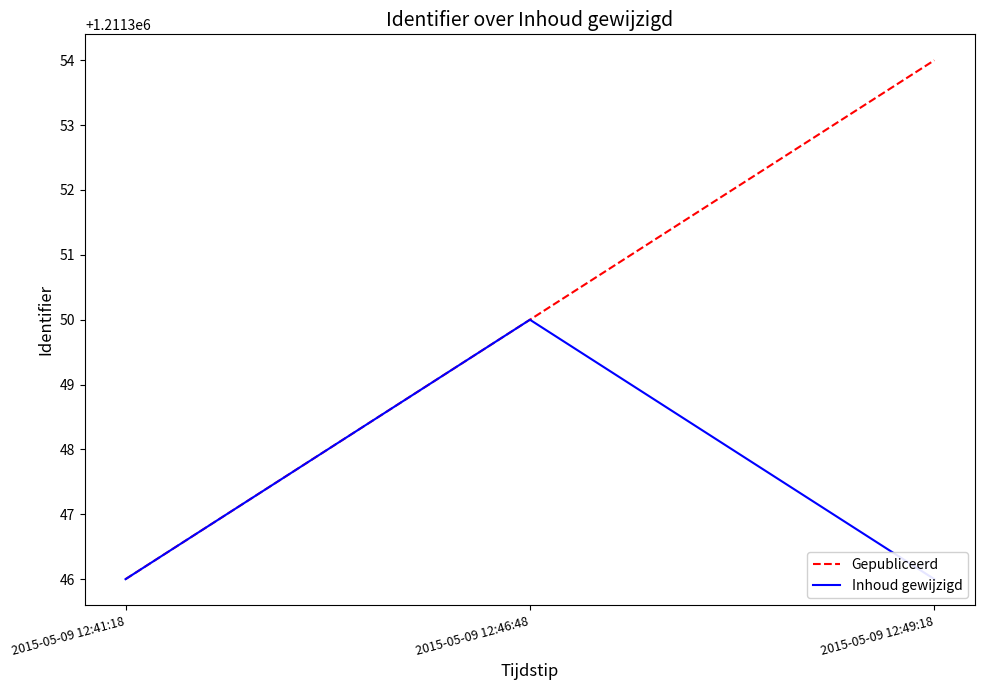

The value of Gepubliceerd at 2015-05-09 12:41:18 is 1822107. True or false?

False